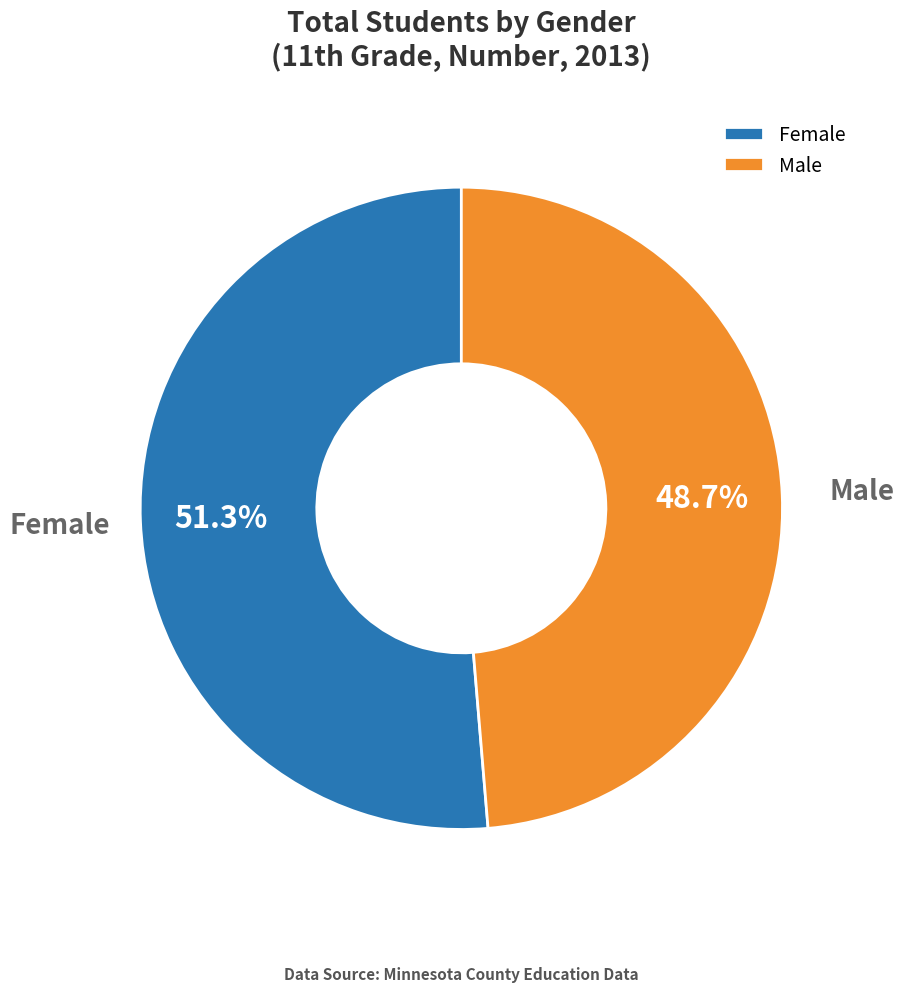

What portion of the pie excludes Male?

51.3%